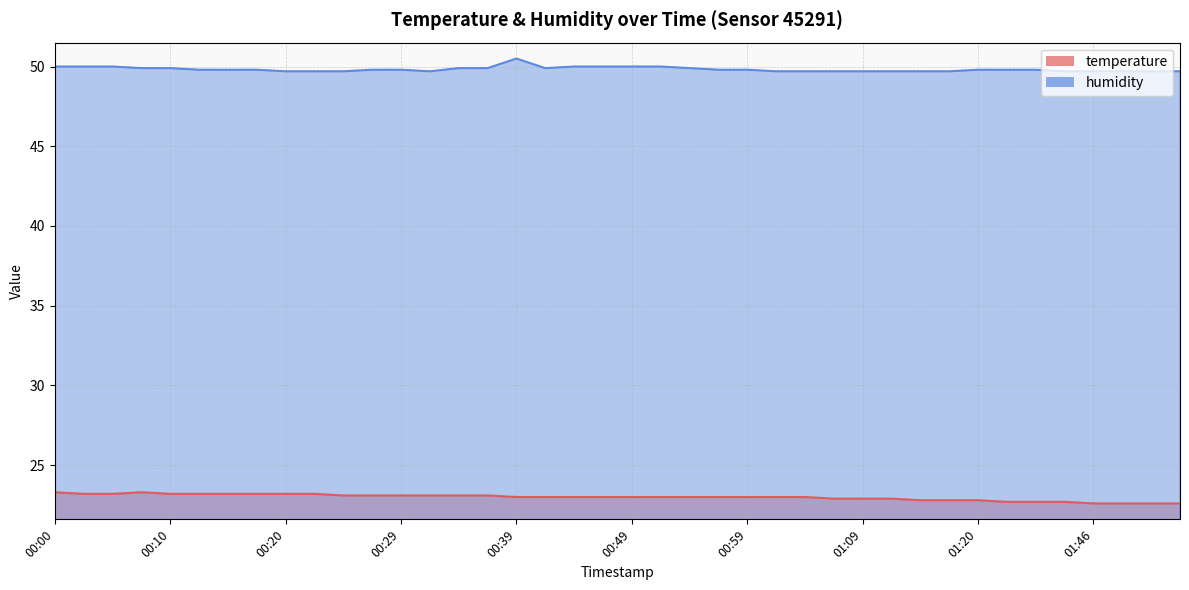

What is the minimum value shown in the chart?

22.6